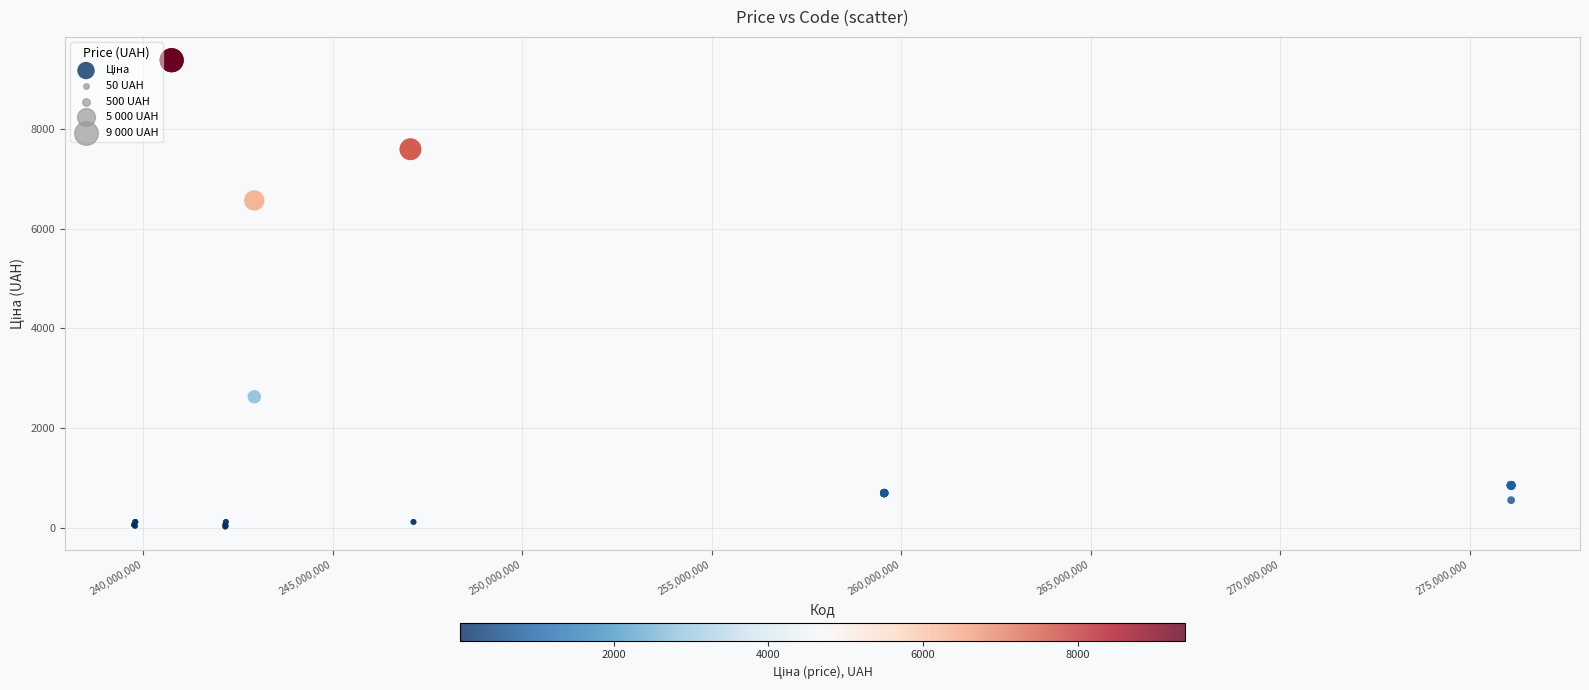

What Y value in the scatter plot is closest to 4699?

6568.8